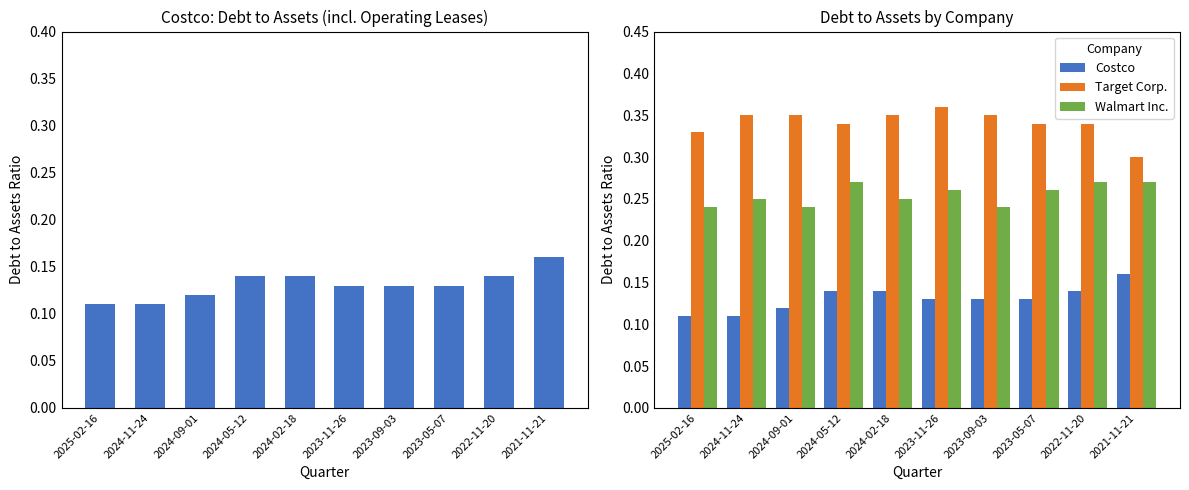

What are all the series names shown in the legend?

Costco, Target Corp., Walmart Inc.